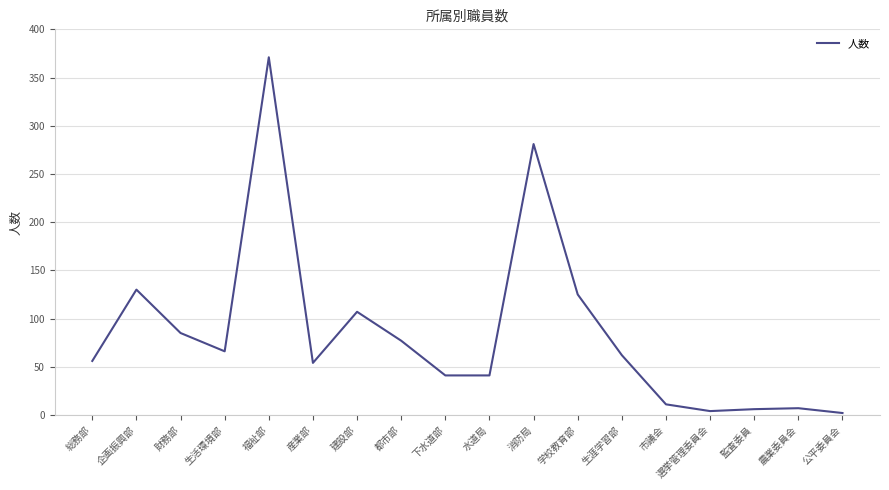

Where is the data nearest to the value 186?

企画振興部